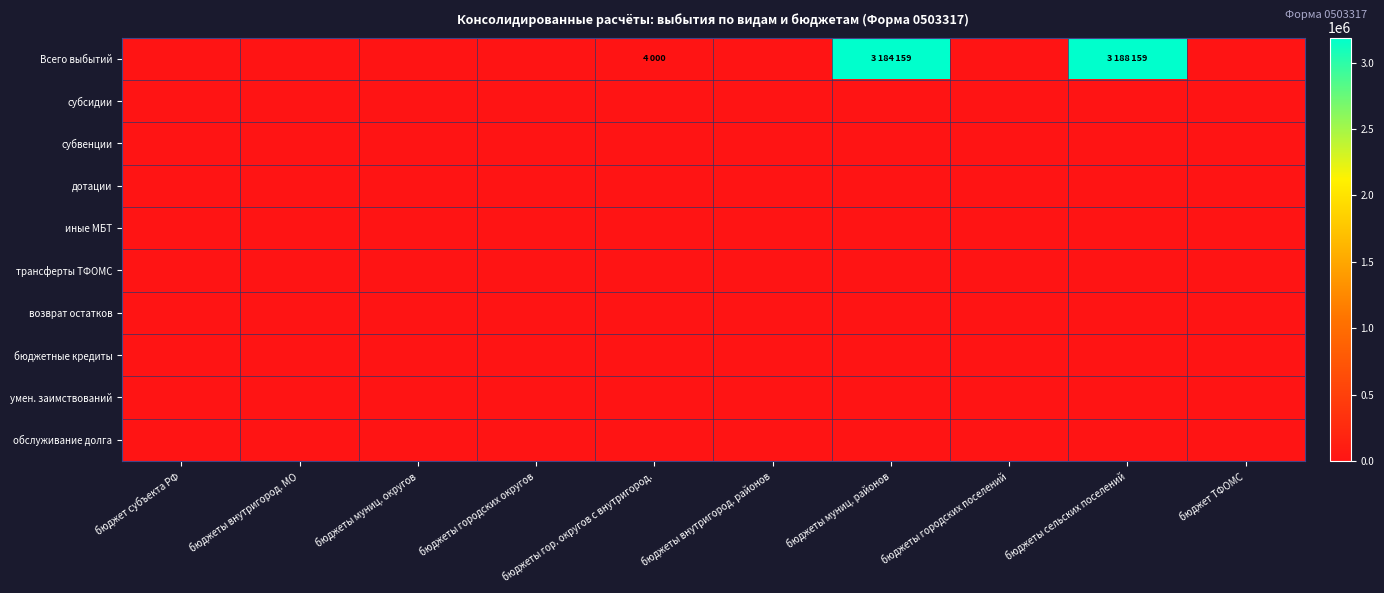

What is the greatest value displayed?

3188159